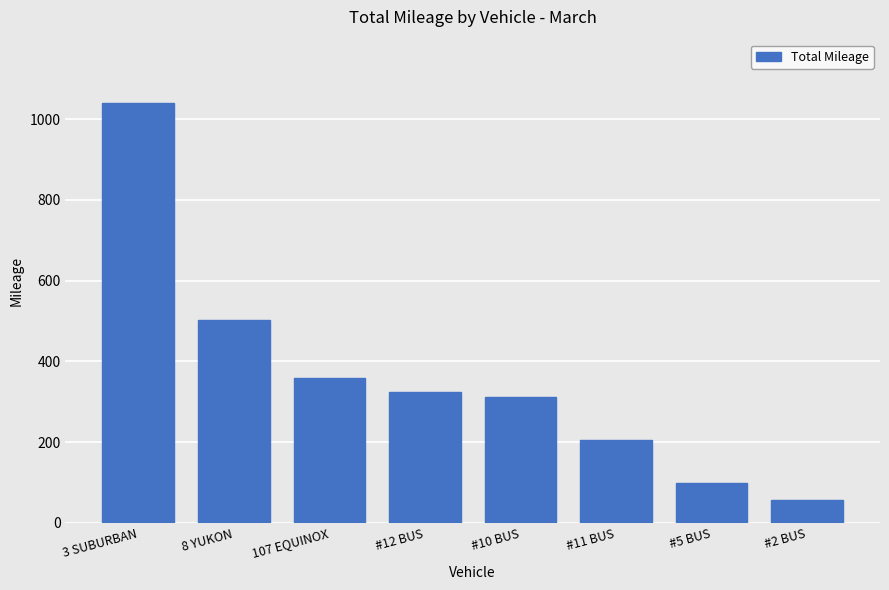

What is the label of the 4th bar from the right?

#10 BUS